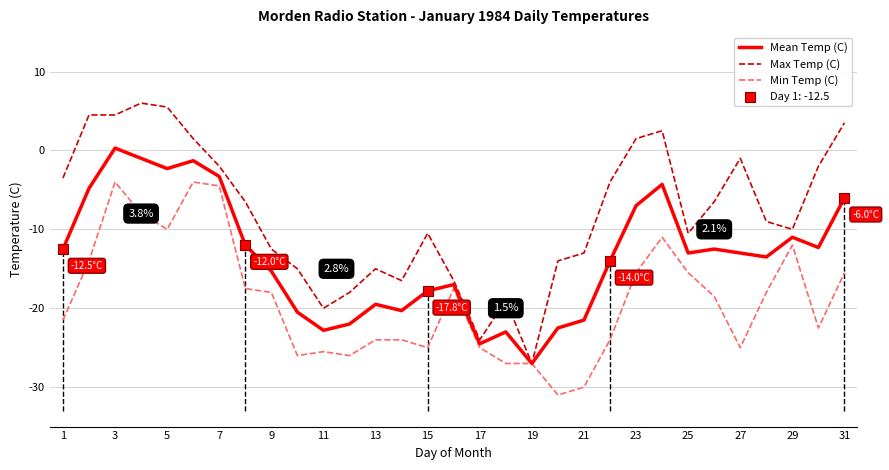

What is the lowest value of the Max Temp (C) series?

-27.0